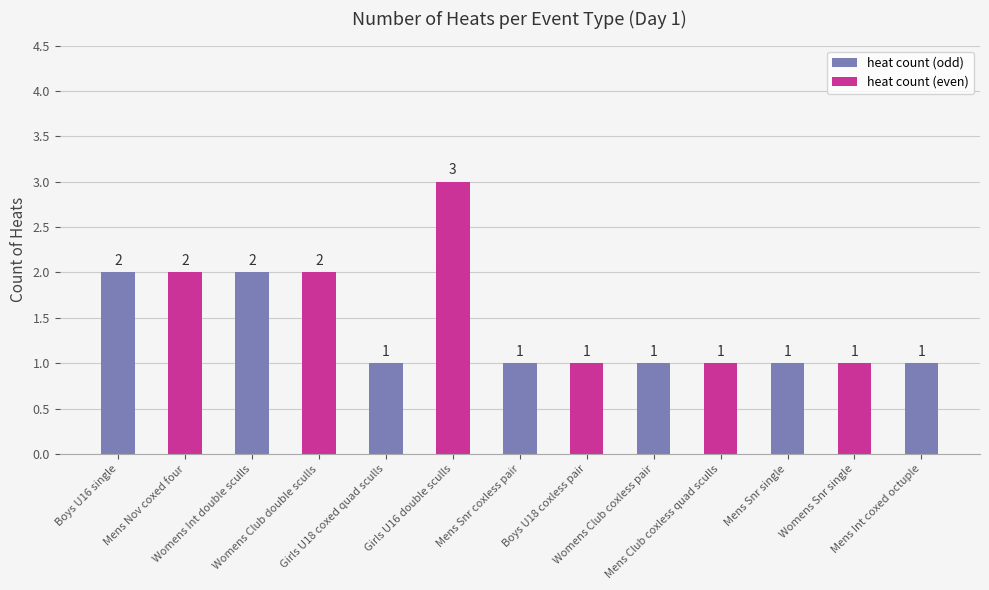

What is the value of the 10th bar from the left?

1